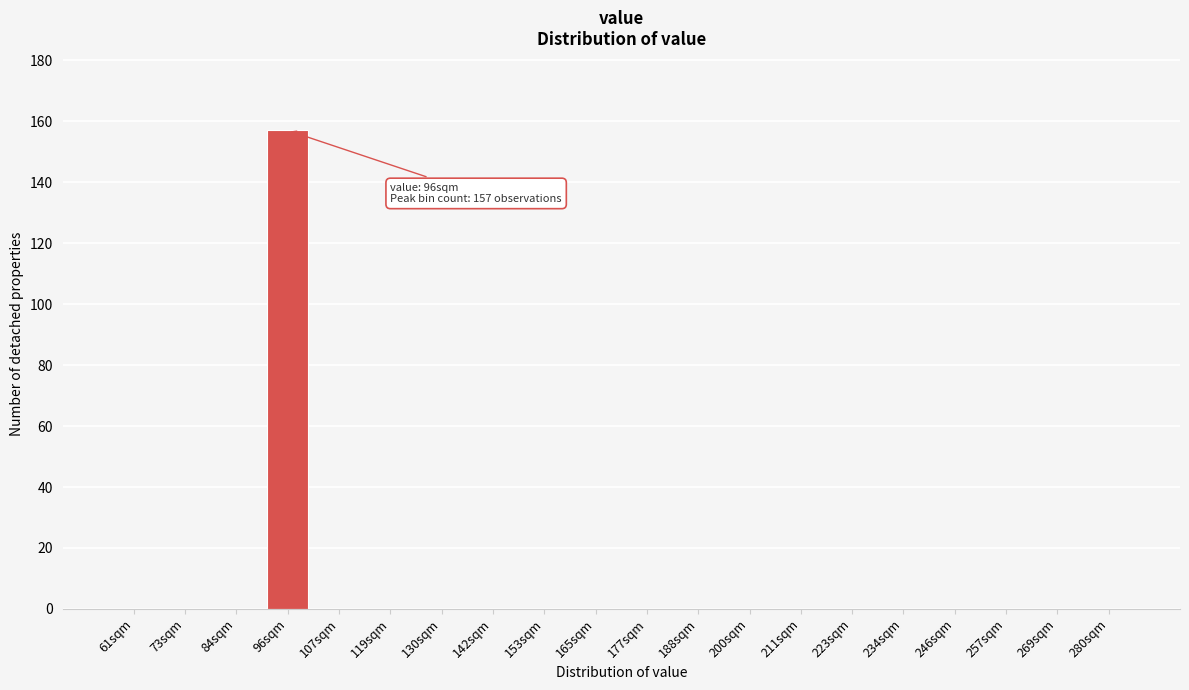

Reading left to right, list all the values displayed in this chart.

61sqm=0	73sqm=0	84sqm=0	96sqm=157	107sqm=0	119sqm=0	130sqm=0	142sqm=0	153sqm=0	165sqm=0	177sqm=0	188sqm=0	200sqm=0	211sqm=0	223sqm=0	234sqm=0	246sqm=0	257sqm=0	269sqm=0	280sqm=0